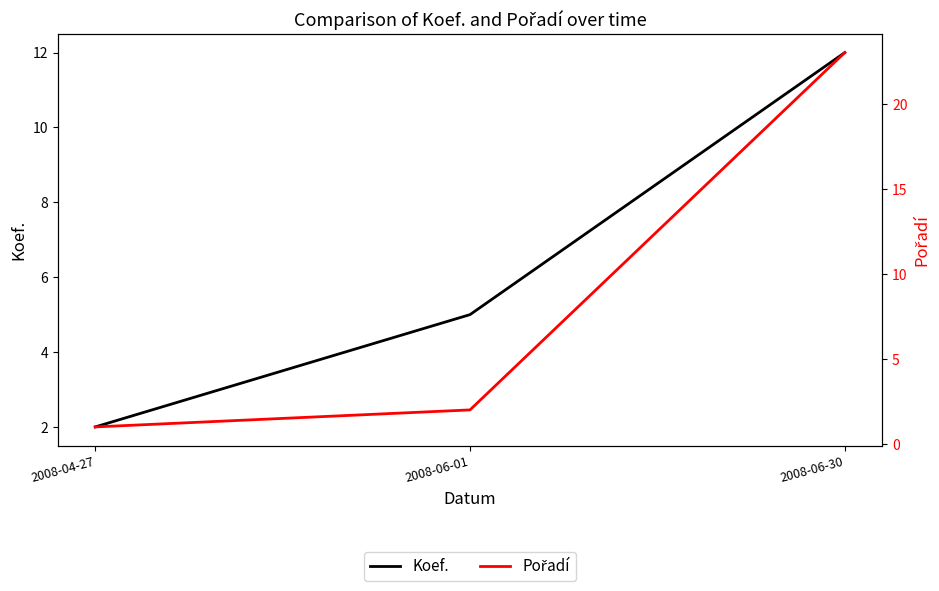

What are all the series names shown in the legend?

Koef., Pořadí